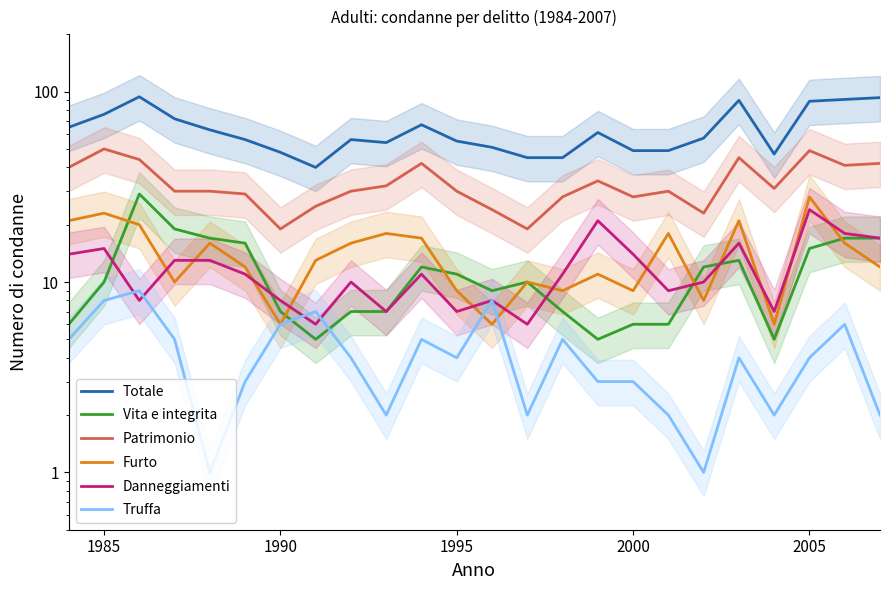

How many values in the Patrimonio series exceed 30?

11